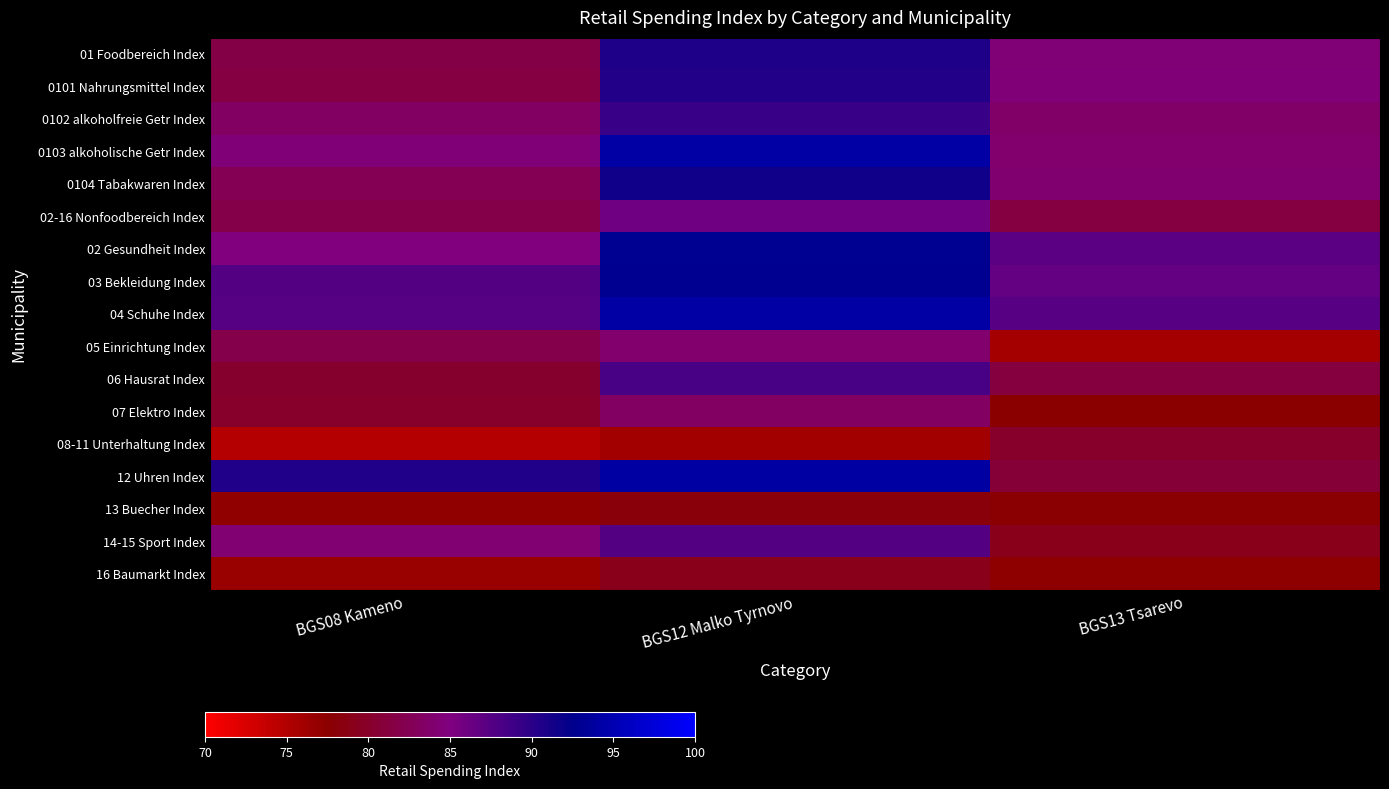

Which series has the widest spread of values?

12 Uhren Index